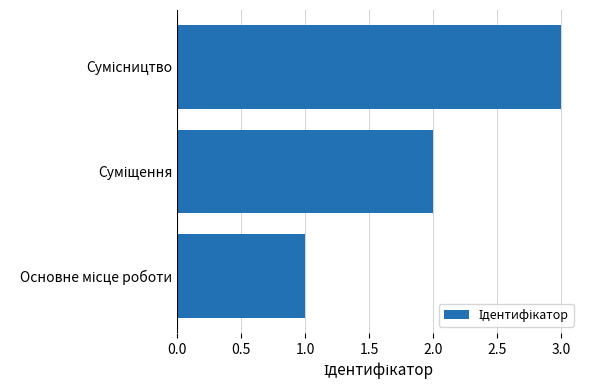

What is the difference between the maximum and minimum values?

2